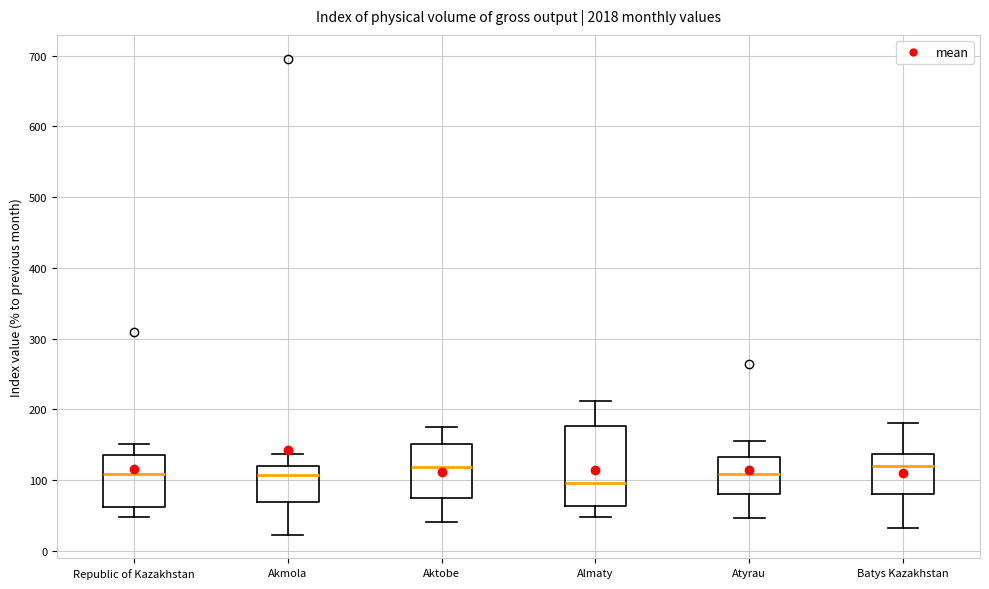

Reading left to right, read every box against the y-axis: the position of its median line, the range the box covers, and the ends of its whiskers. The values are not printed on the chart, so give them approximately, as read against the axis.

Republic of Kazakhstan: median 110, box 60 to 140, whiskers 50 to 150
Akmola: median 110, box 70 to 120, whiskers 20 to 140
Аktobе: median 120, box 70 to 150, whiskers 40 to 180
Аlmaty: median 100, box 60 to 180, whiskers 50 to 210
Аtyrau: median 110, box 80 to 130, whiskers 50 to 160
Batys Kazakhstan: median 120, box 80 to 140, whiskers 30 to 180